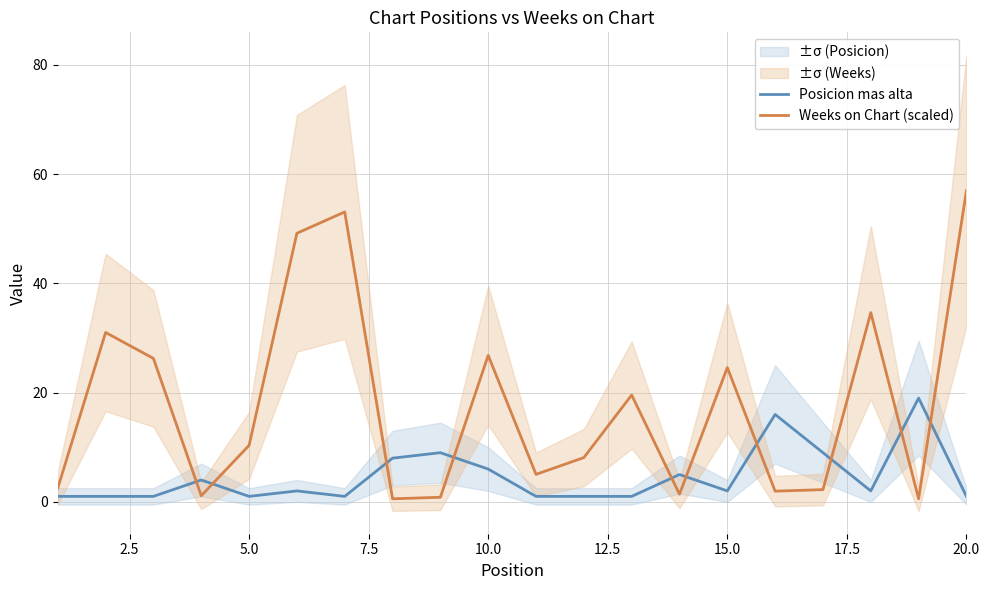

Is it true that Weeks on Chart (scaled) equals 32.3 at 20.0?

False